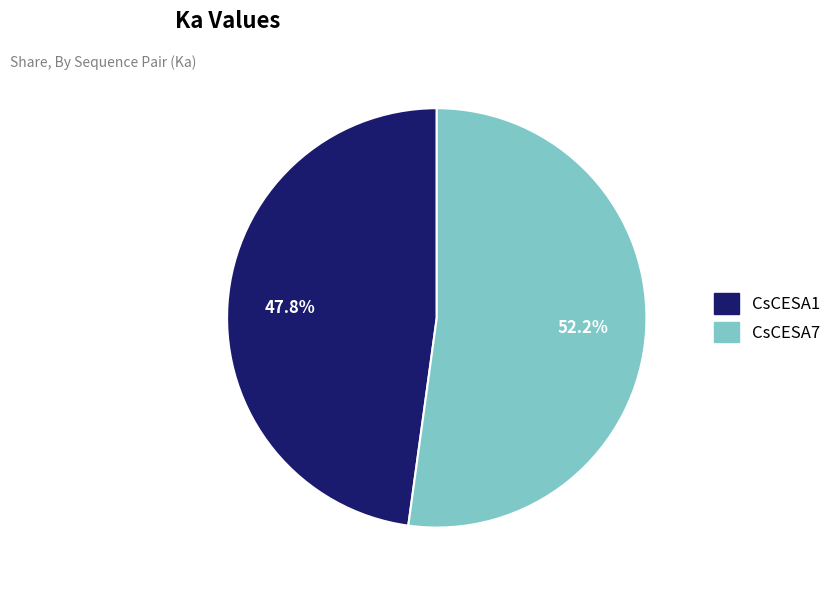

Rank the categories by value from lowest to highest.

CsCESA1, CsCESA7